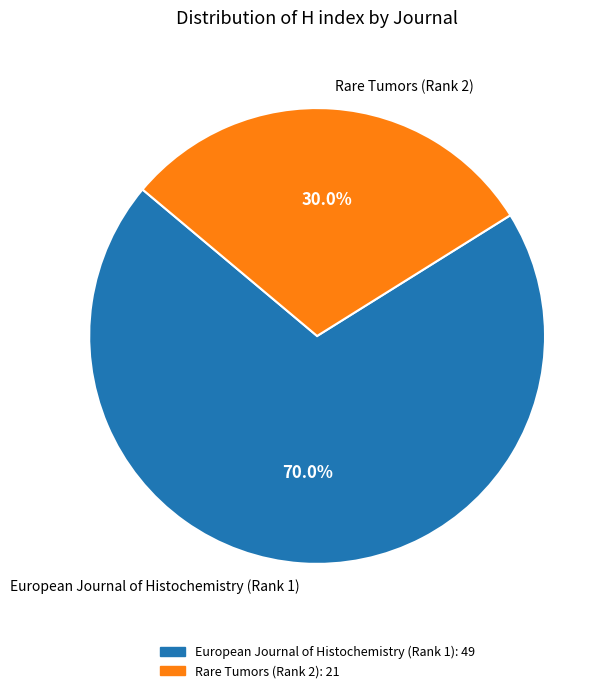

Is it true that European Journal of Histochemistry (Rank 1) is 70% of the pie?

True